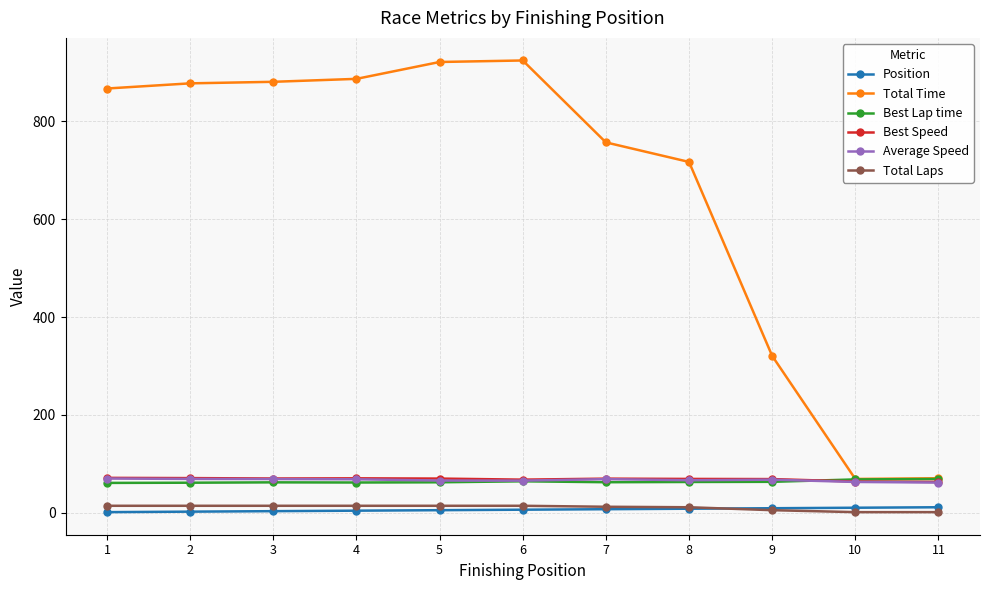

Which series has the widest spread of values?

Total Time